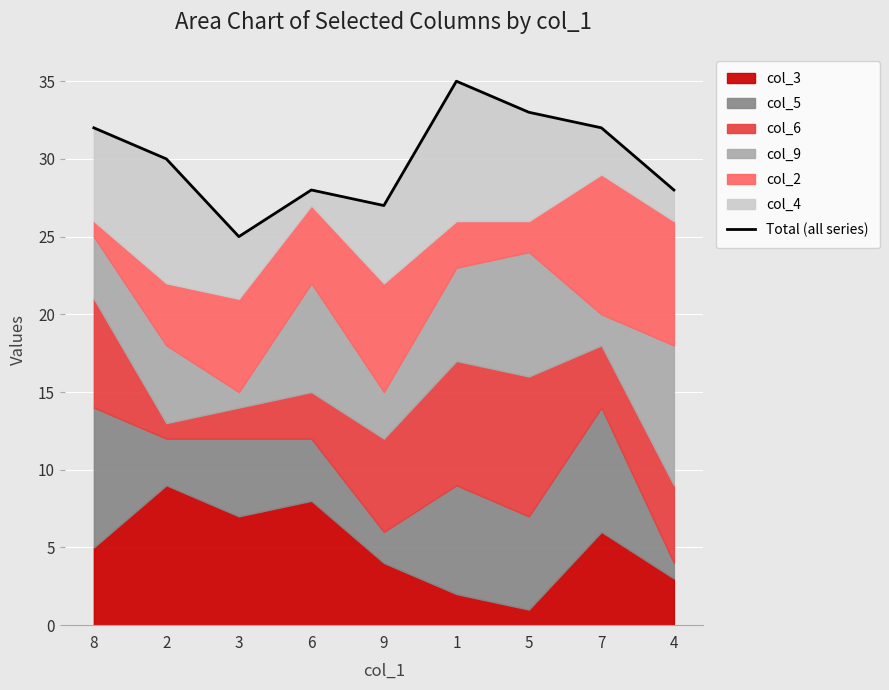

What is the smallest value displayed?

25